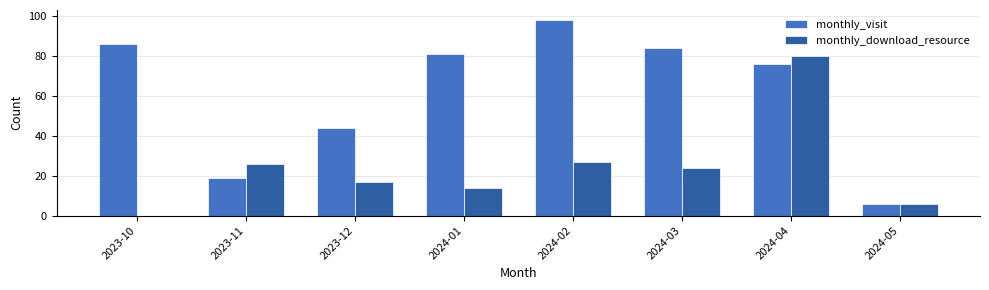

Is it true that monthly_download_resource equals 5 at 2024-01?

False